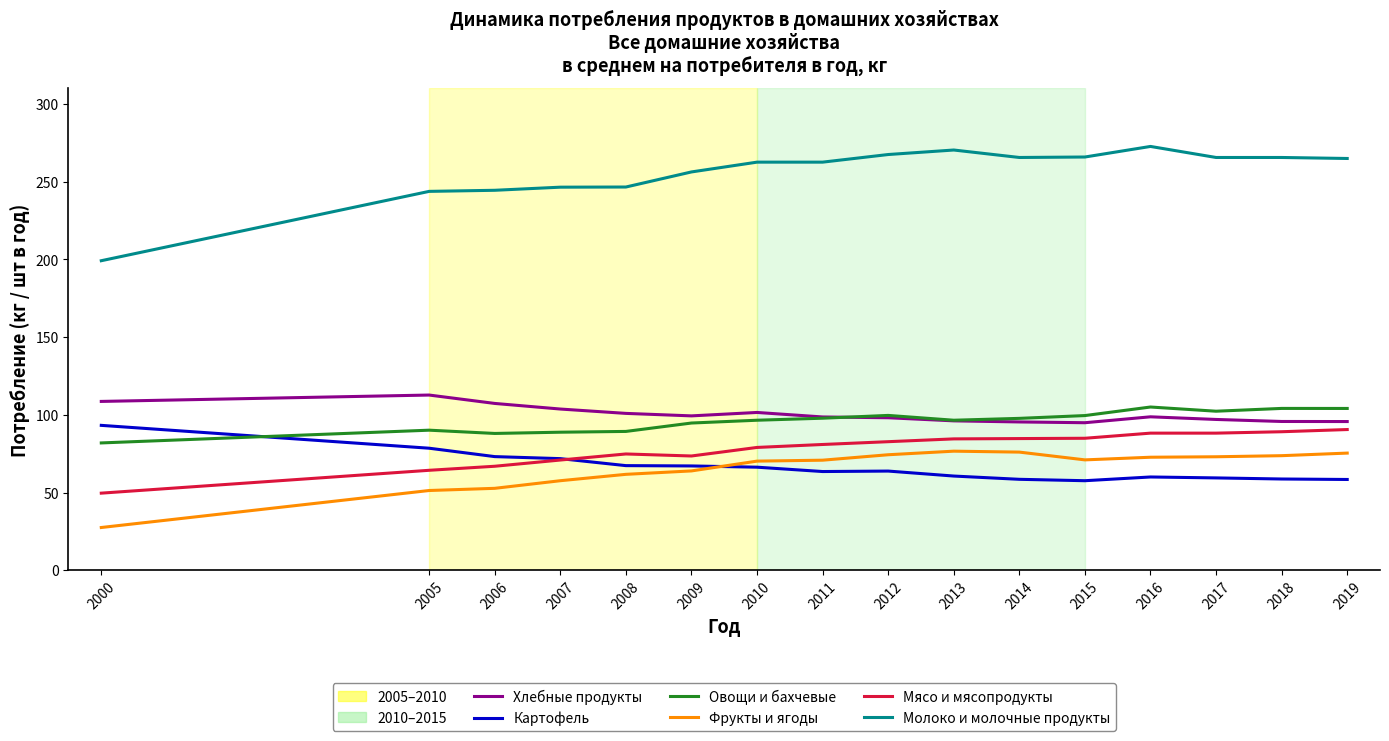

True or false: Мясо и мясопродукты and Хлебные продукты cross at least once.

False